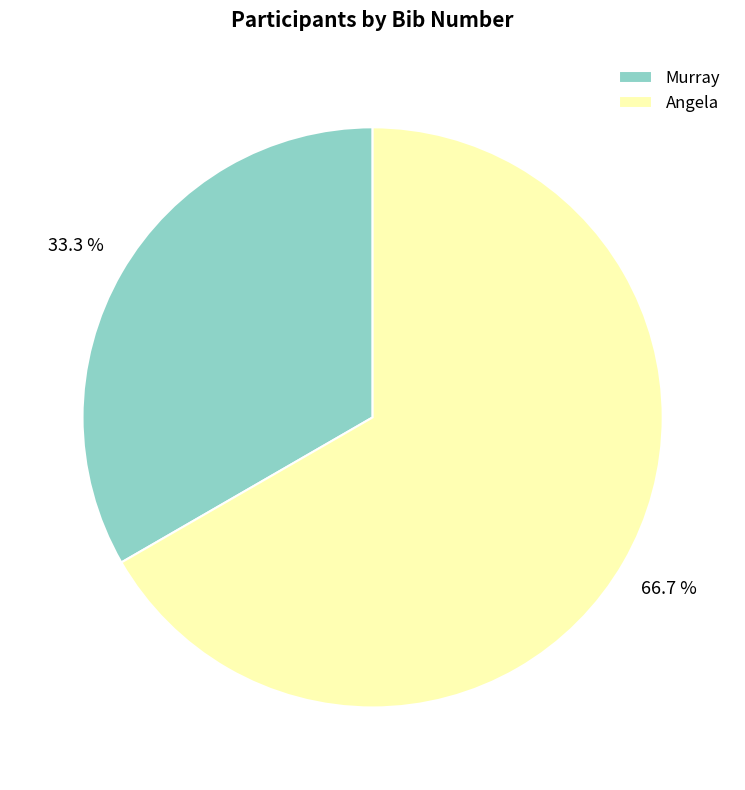

What is the largest slice in the pie chart?

Angela